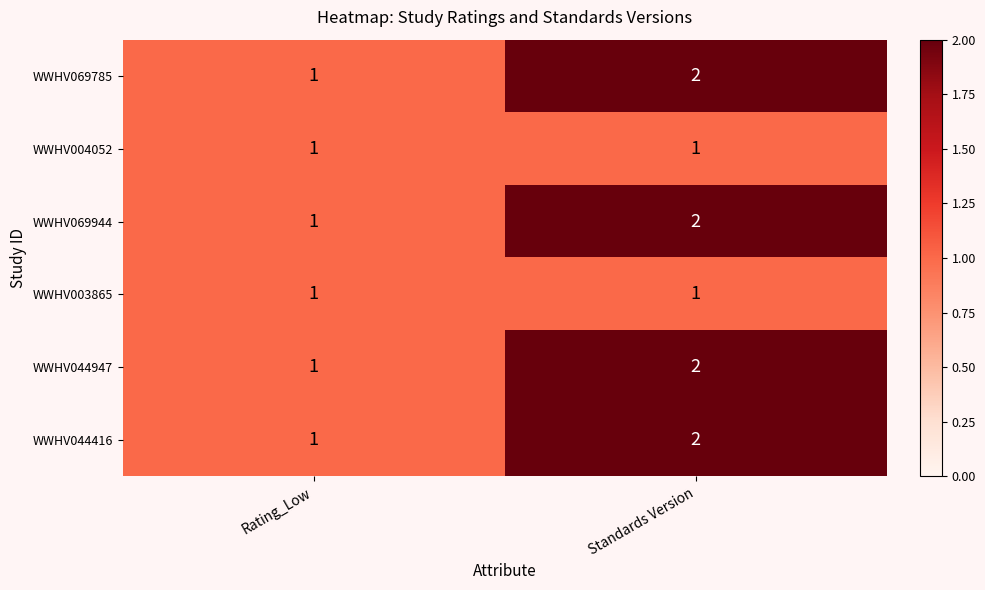

What is the spread (max minus min) of values at Standards Version?

1